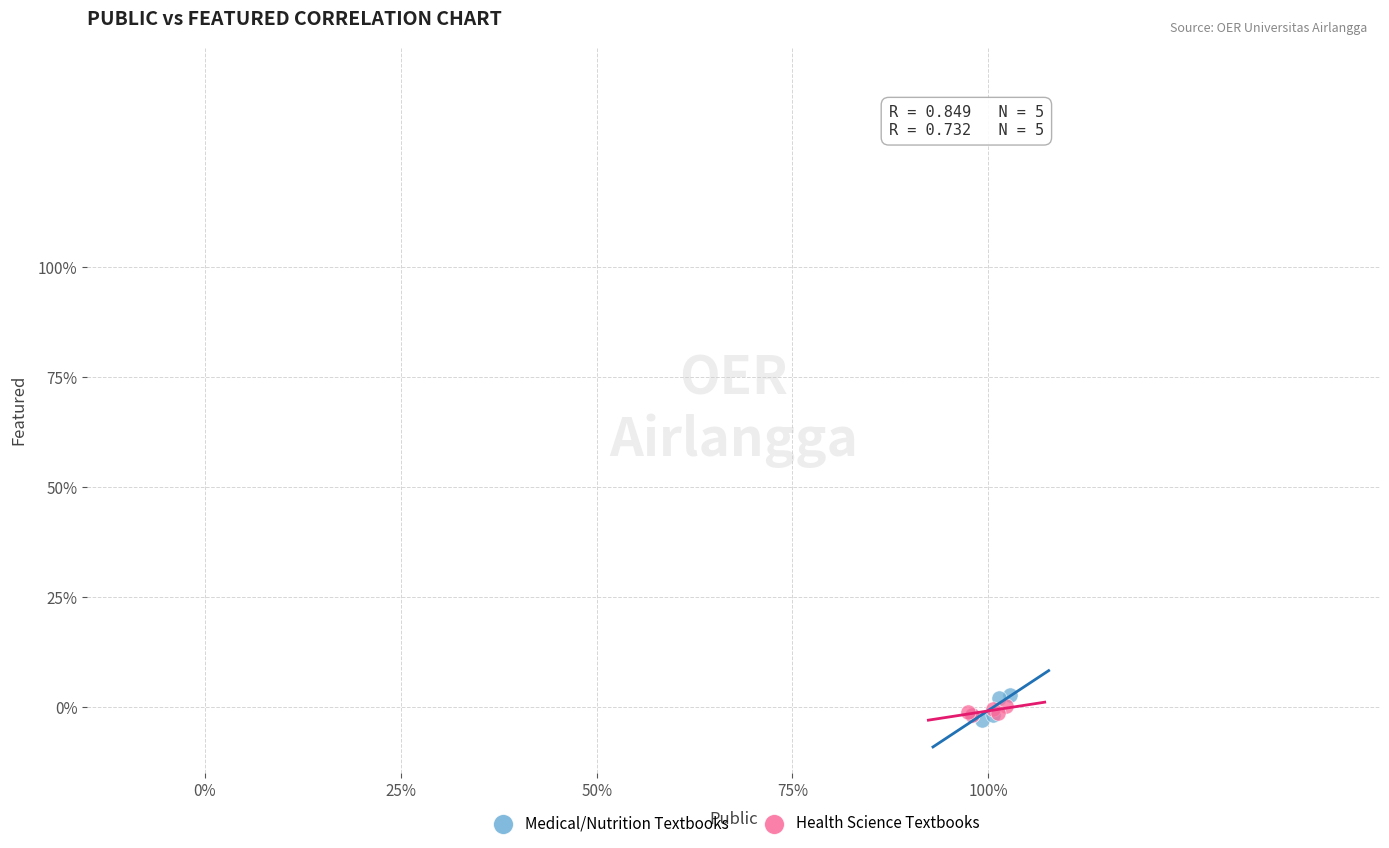

What are all the series names shown in the legend?

Medical/Nutrition Textbooks, Health Science Textbooks